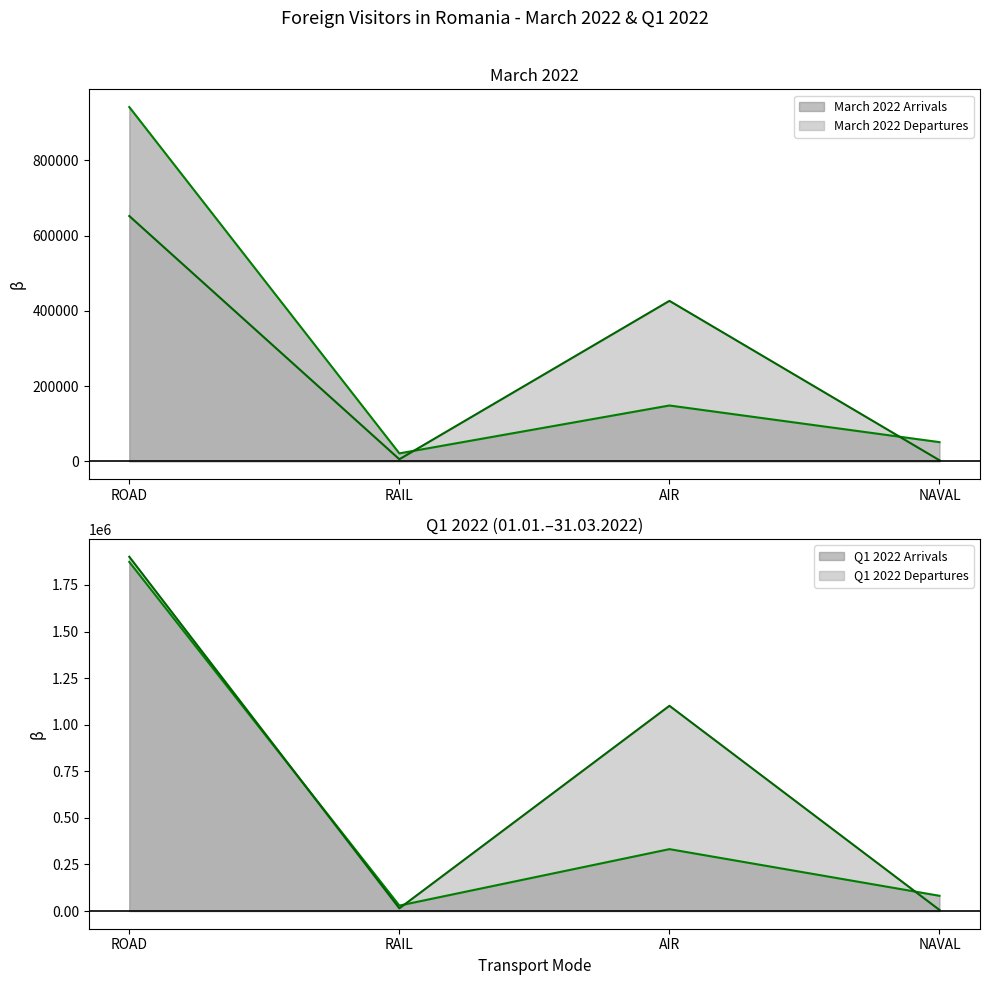

Rank the series at NAVAL from highest to lowest value.

Q1 2022 Arrivals, March 2022 Arrivals, Q1 2022 Departures, March 2022 Departures